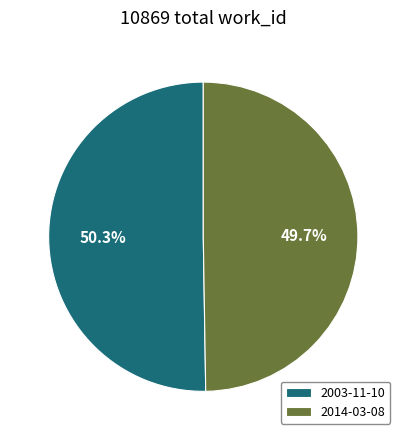

What is the ratio of the value at 2014-03-08 to the value at 2003-11-10?

1.0